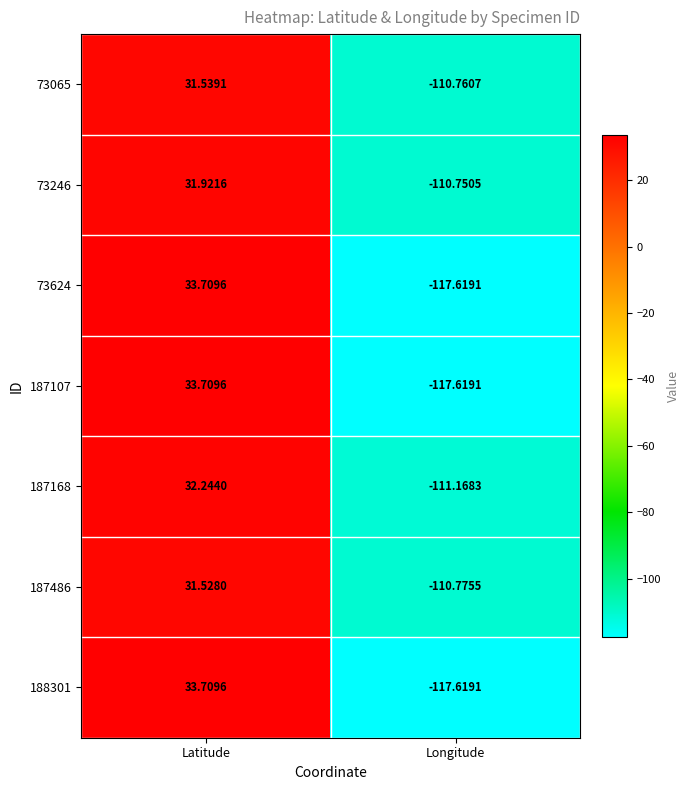

Is the value of 73065 at Longitude greater than the value of 187168 at Longitude?

Yes